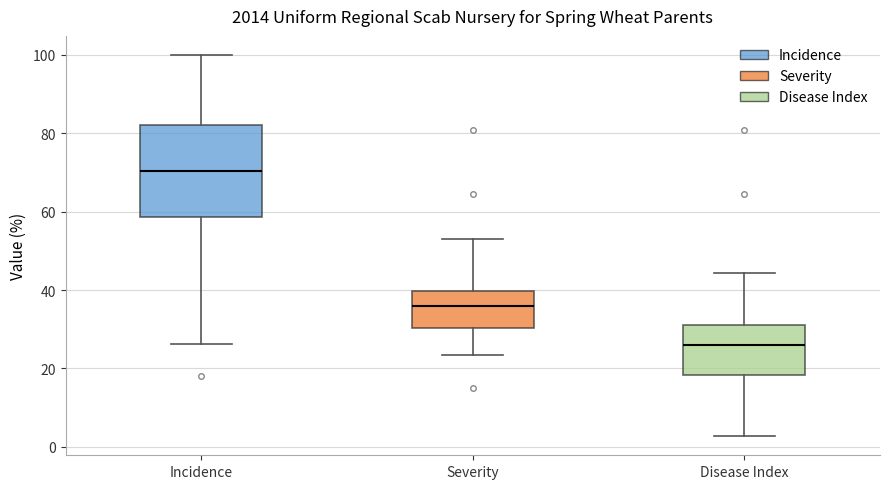

Reading left to right, read every box against the y-axis: the position of its median line, the range the box covers, and the ends of its whiskers. The values are not printed on the chart, so give them approximately, as read against the axis.

Incidence: median 70, box 58 to 82, whiskers 26 to 100
Severity: median 36, box 30 to 40, whiskers 24 to 52
Disease Index: median 26, box 18 to 32, whiskers 2 to 44